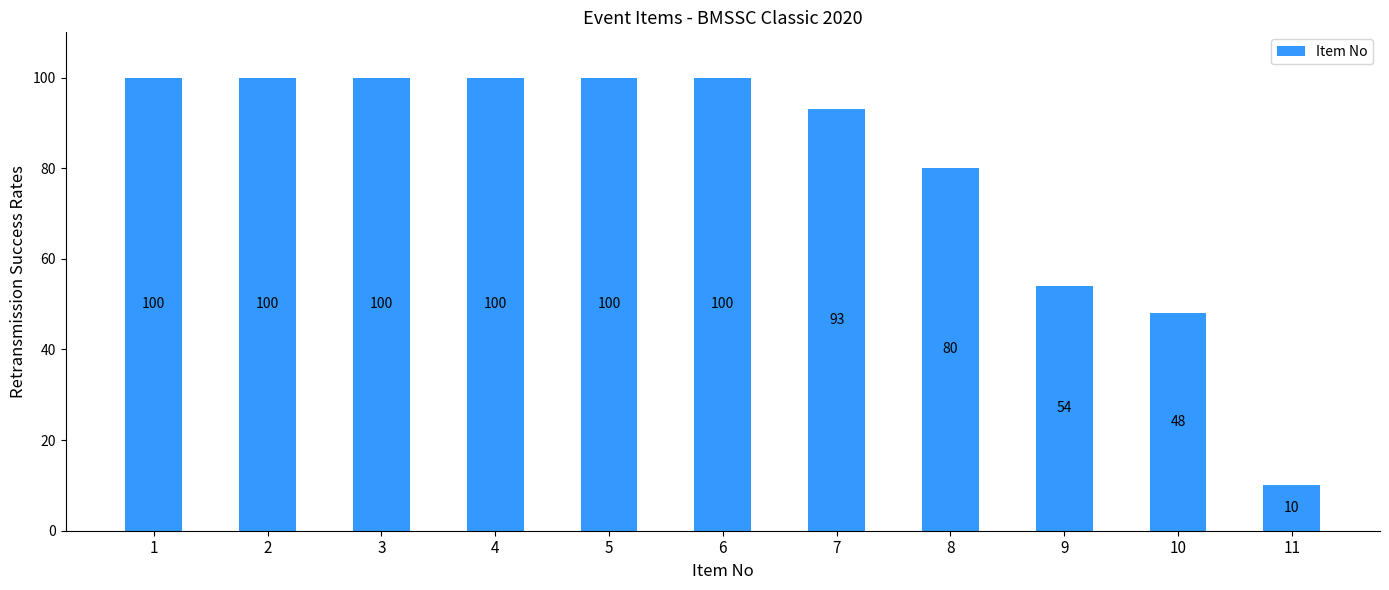

How many data points does each series have?

11